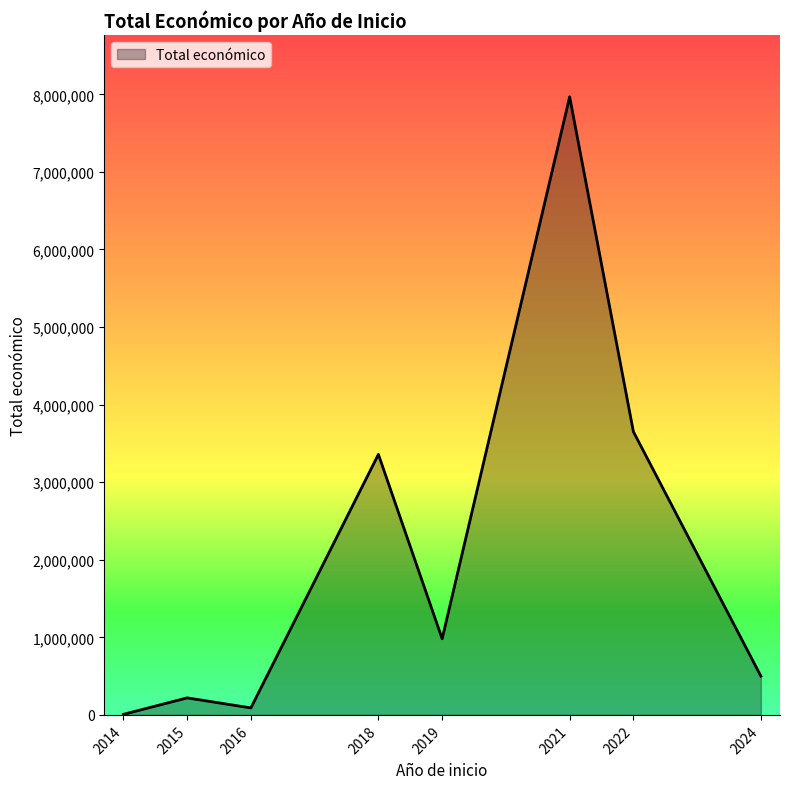

How many interior local valleys (lower than both neighbors) does the data have?

2